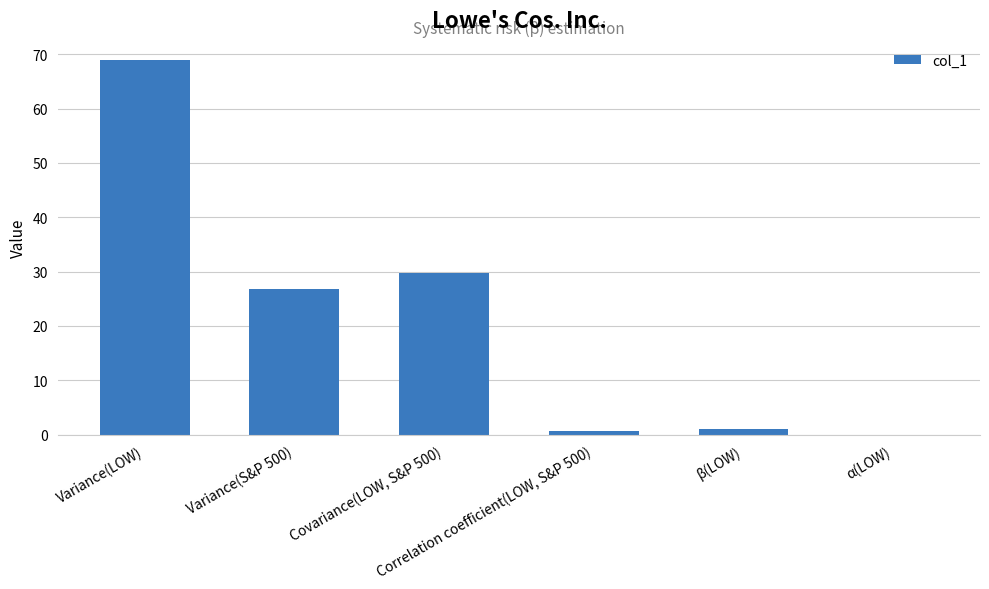

What is the sum of the values at Covariance(LOW, S&P 500) and Variance(LOW)?

98.8